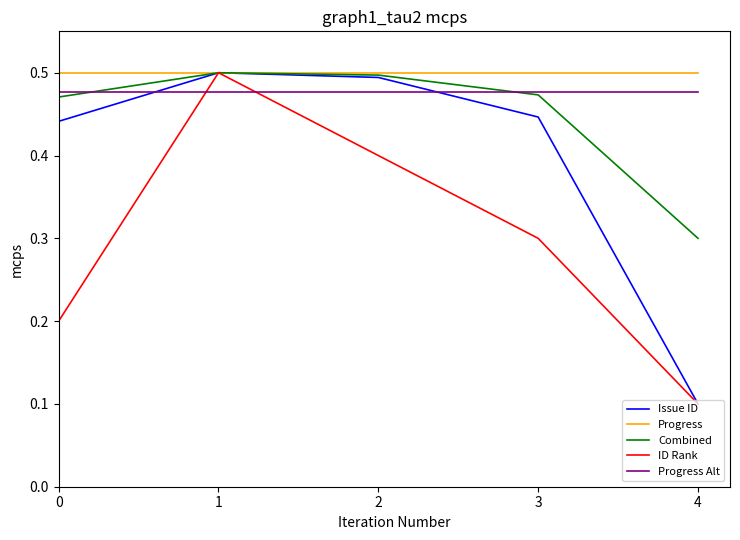

Which series changed the most between 0 and 3?

ID Rank